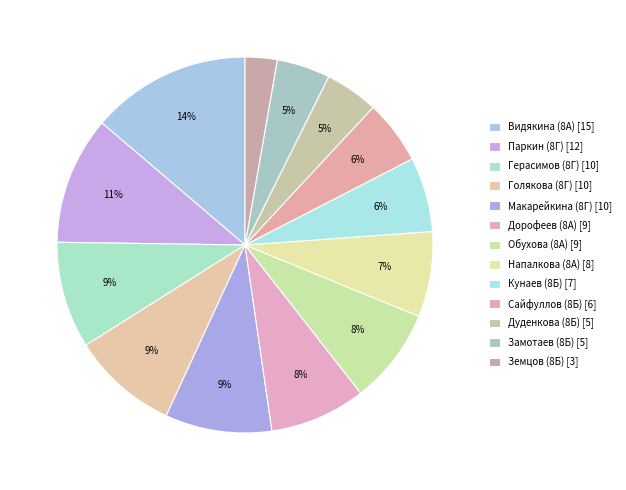

Rank the categories by value from highest to lowest.

Видякина (8А), Паркин (8Г), Герасимов (8Г), Голякова (8Г), Макарейкина (8Г), Дорофеев (8А), Обухова (8А), Напалкова (8А), Кунаев (8Б), Сайфуллов (8Б), Дуденкова (8Б), Замотаев (8Б), Земцов (8Б)